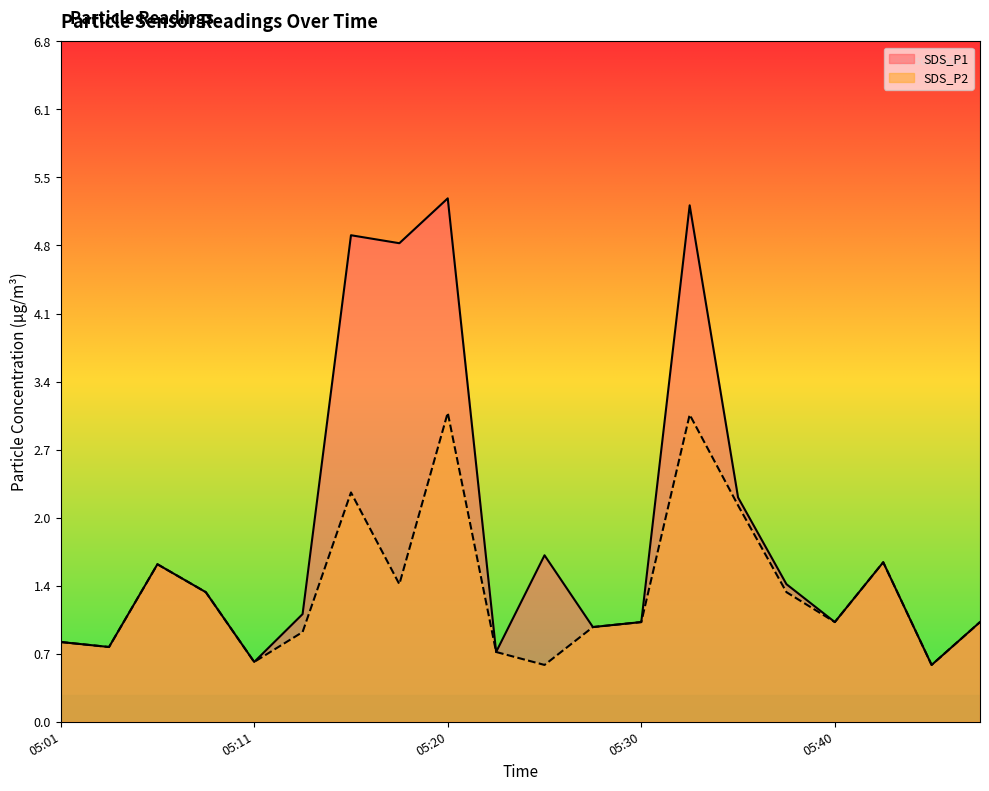

What is the maximum value shown in the chart?

5.2